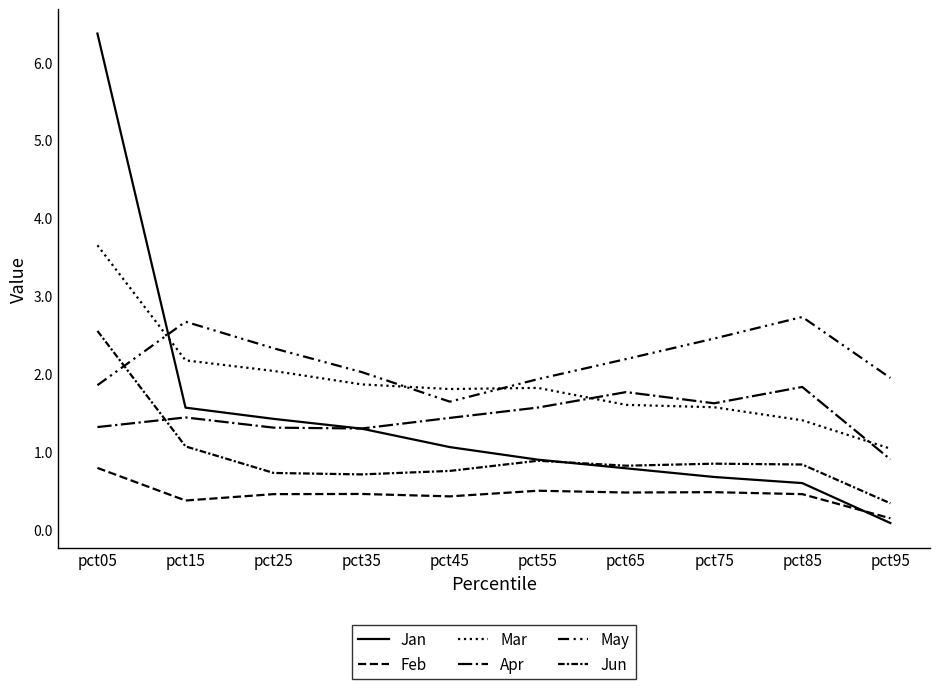

Which label corresponds to the smallest value in the chart?

pct95